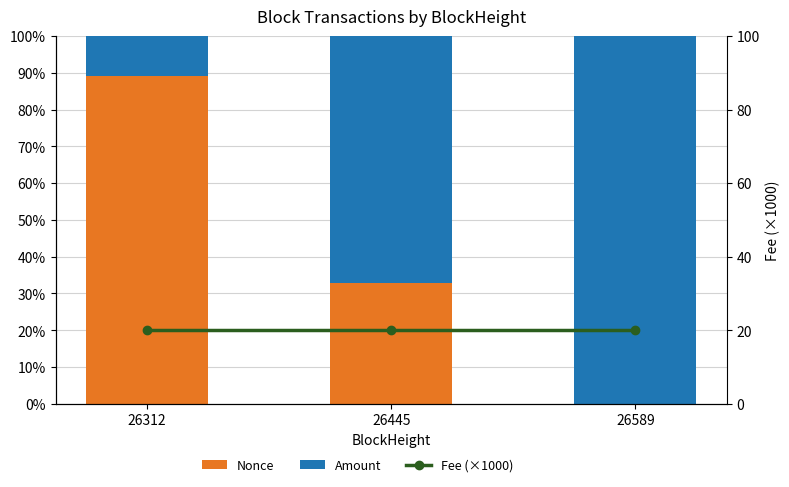

What is the difference between the second highest and minimum values in the Nonce series?

32.8